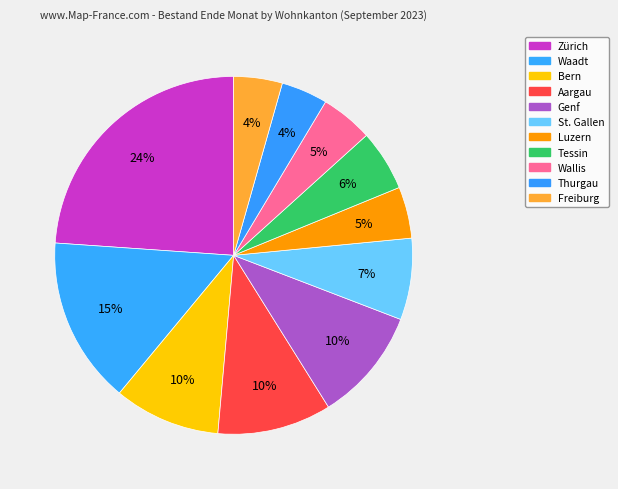

What is the smallest slice in the pie chart?

Thurgau